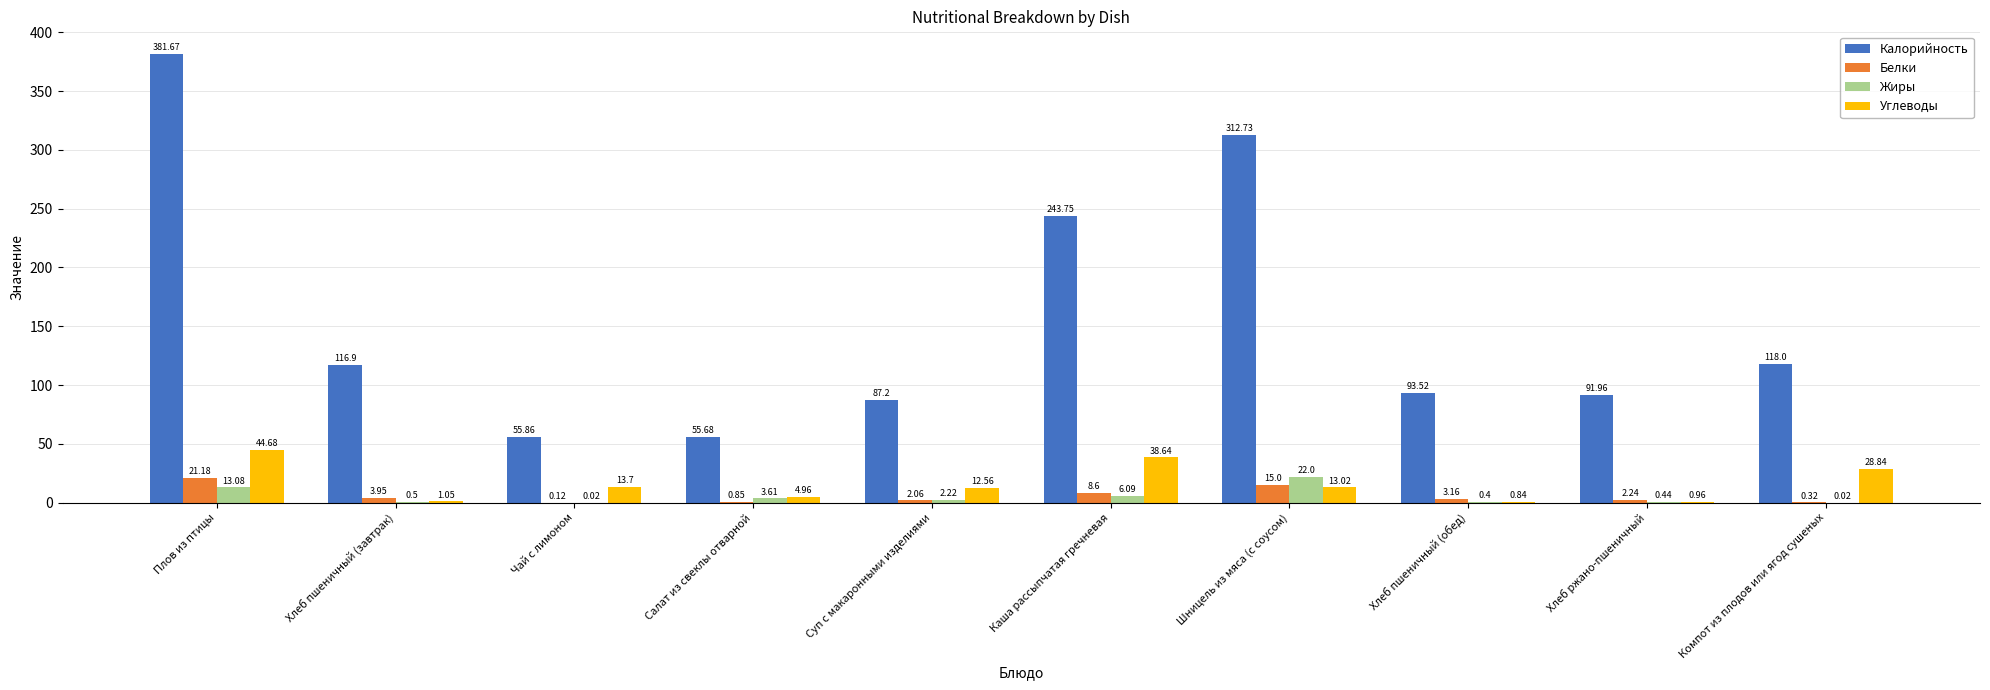

Where does the Белки series first go above 3?

Плов из птицы